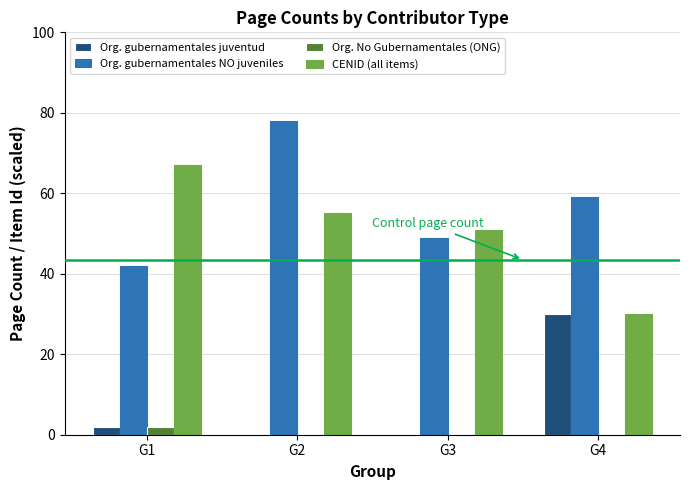

Are the bars grouped side by side (vs. stacked)?

Yes